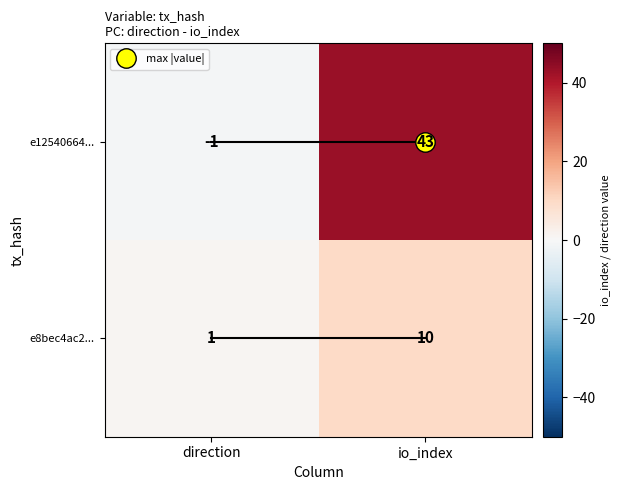

Which series changed the most between direction and io_index?

e12540664...